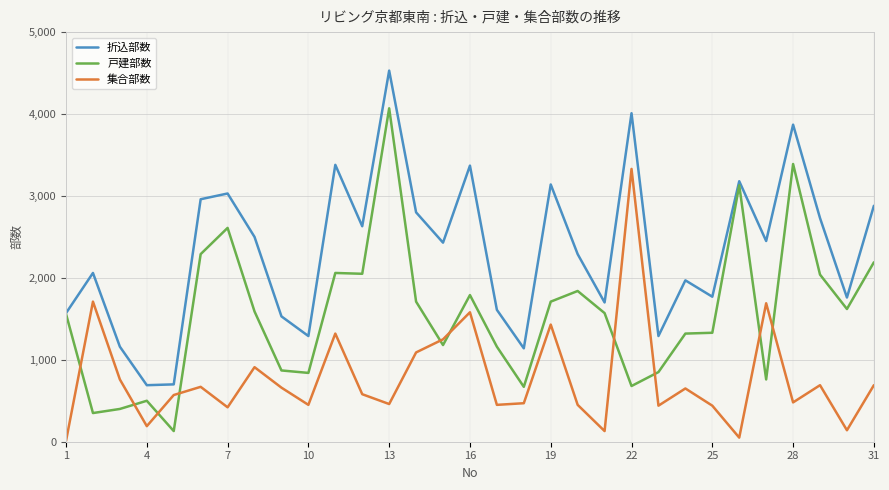

Which series ends up on top after the final intersection of 戸建部数 and 集合部数?

戸建部数